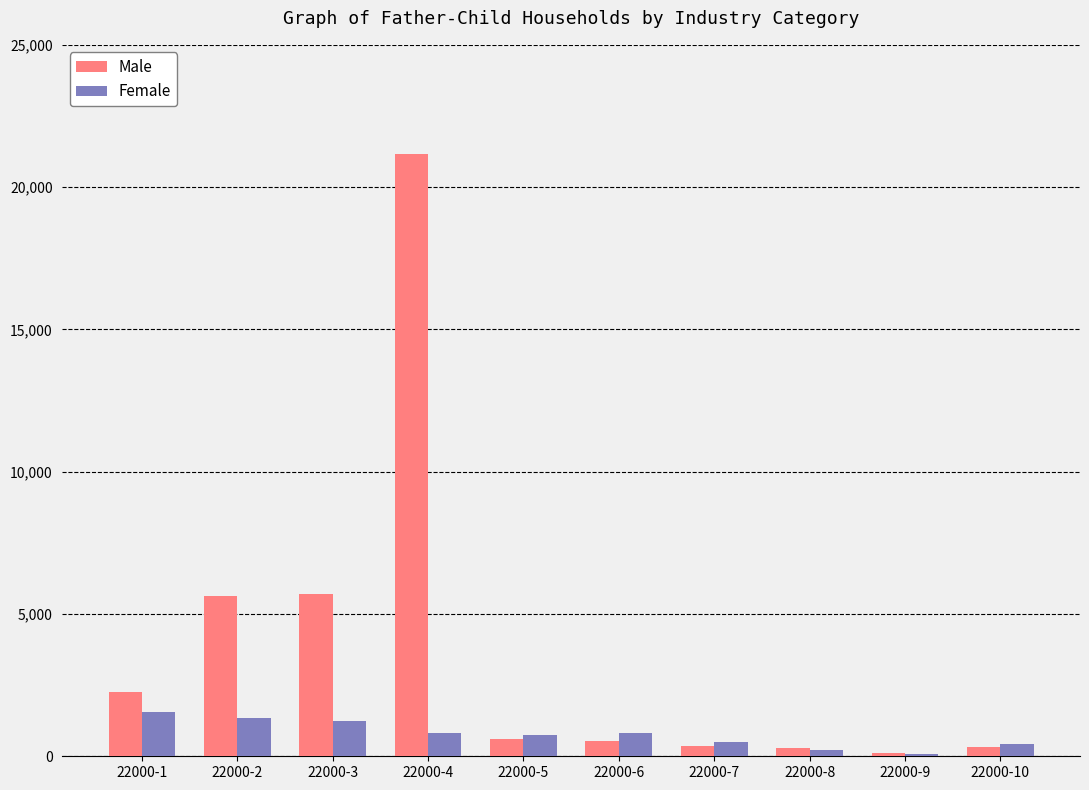

Which series has the widest spread of values?

Male